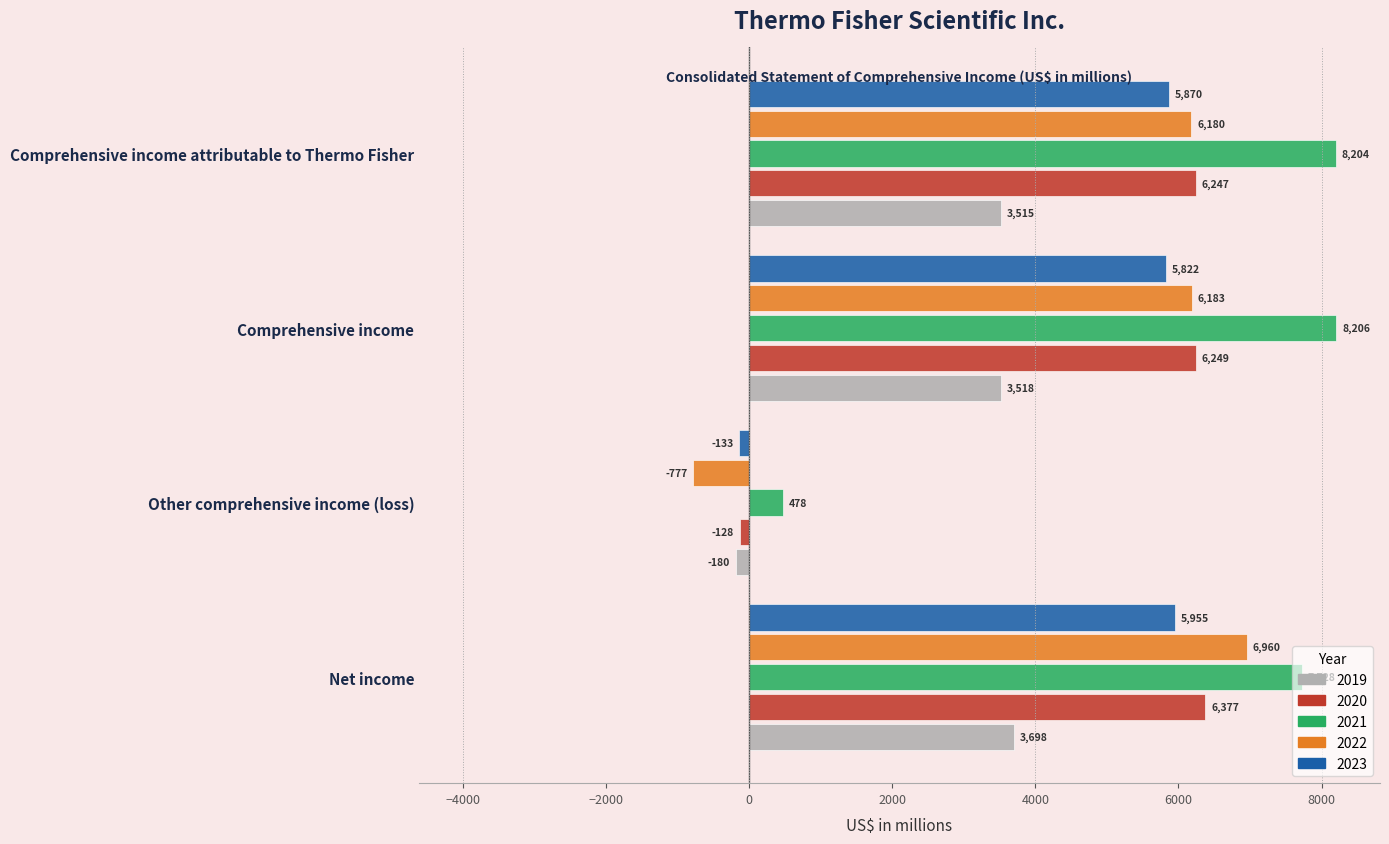

True or false: 2021 has a value of 8204 at Comprehensive income attributable to Thermo Fisher.

True